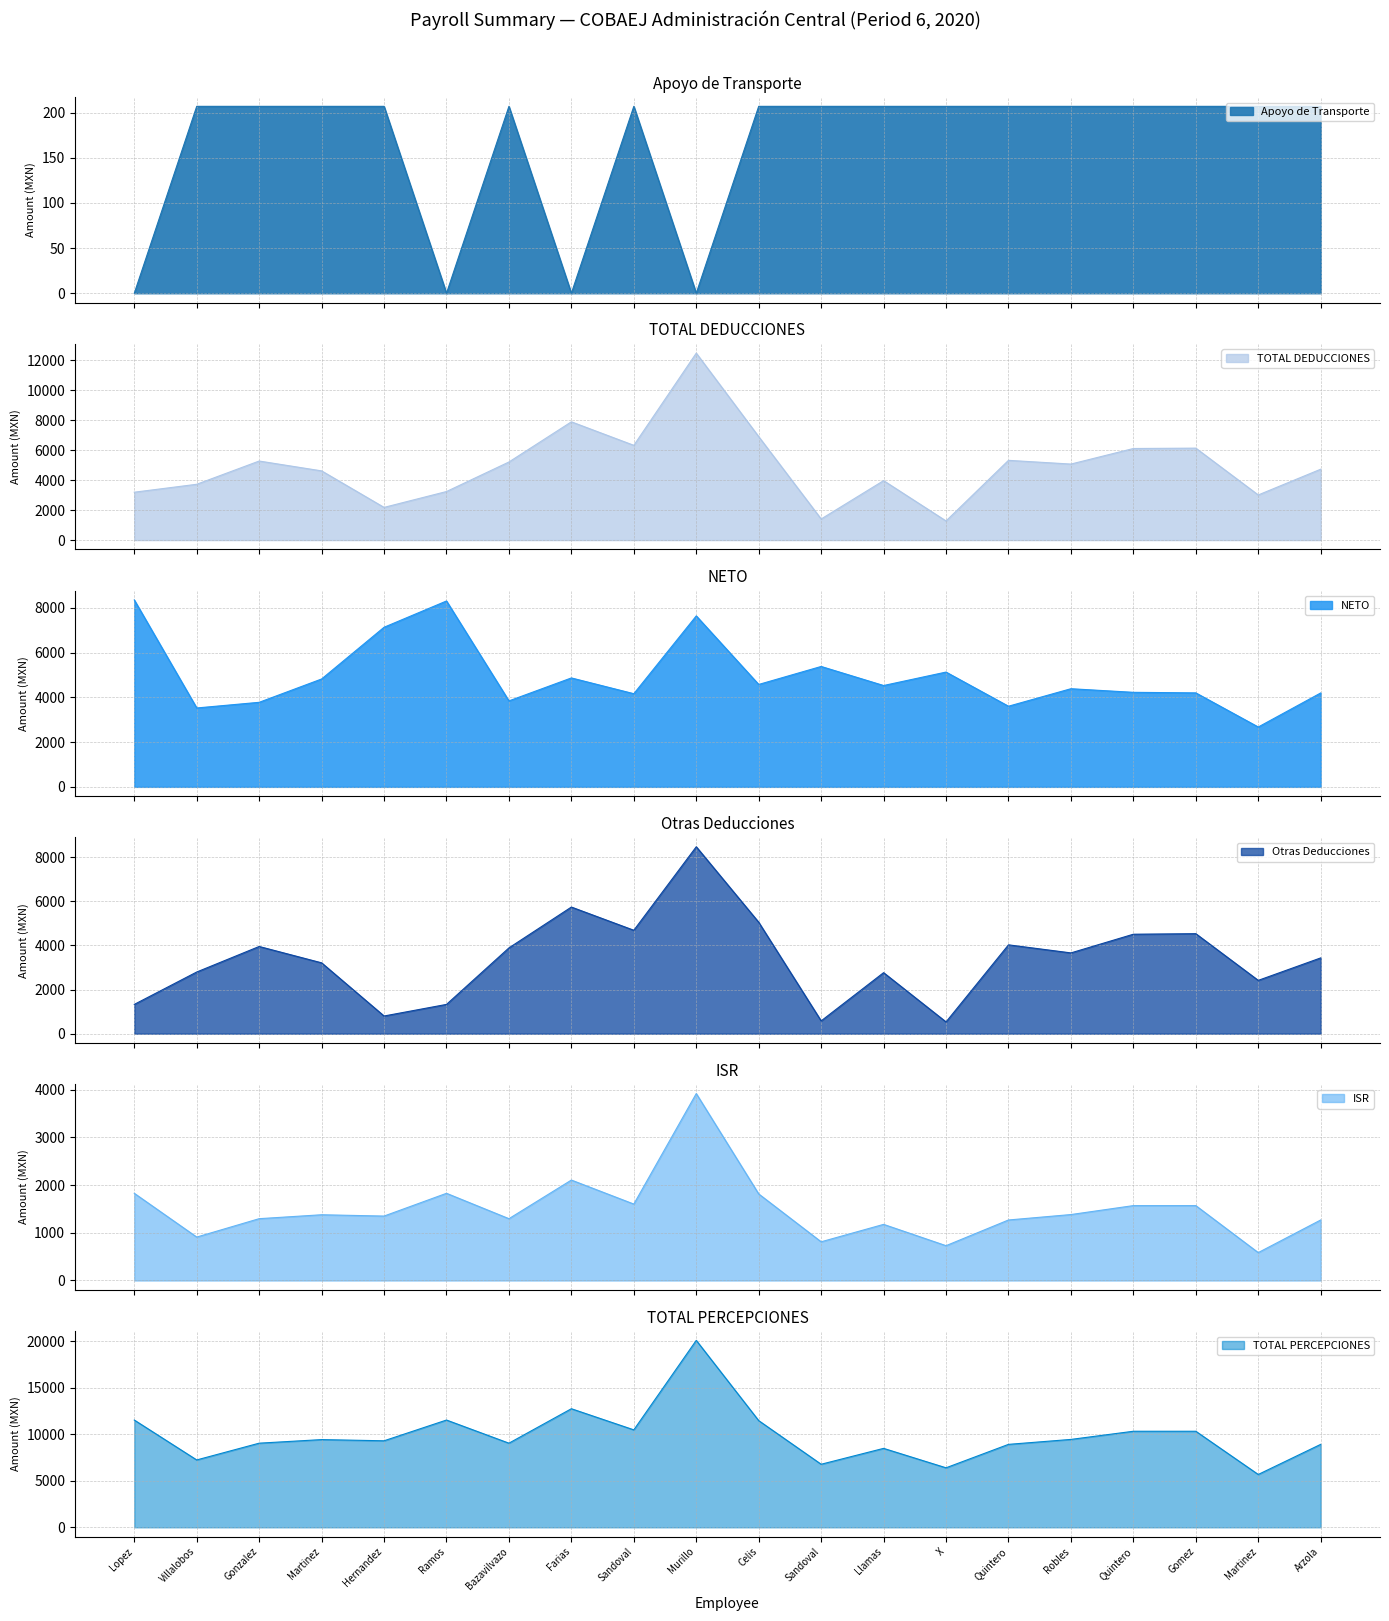

Which series has the widest spread of values?

TOTAL PERCEPCIONES